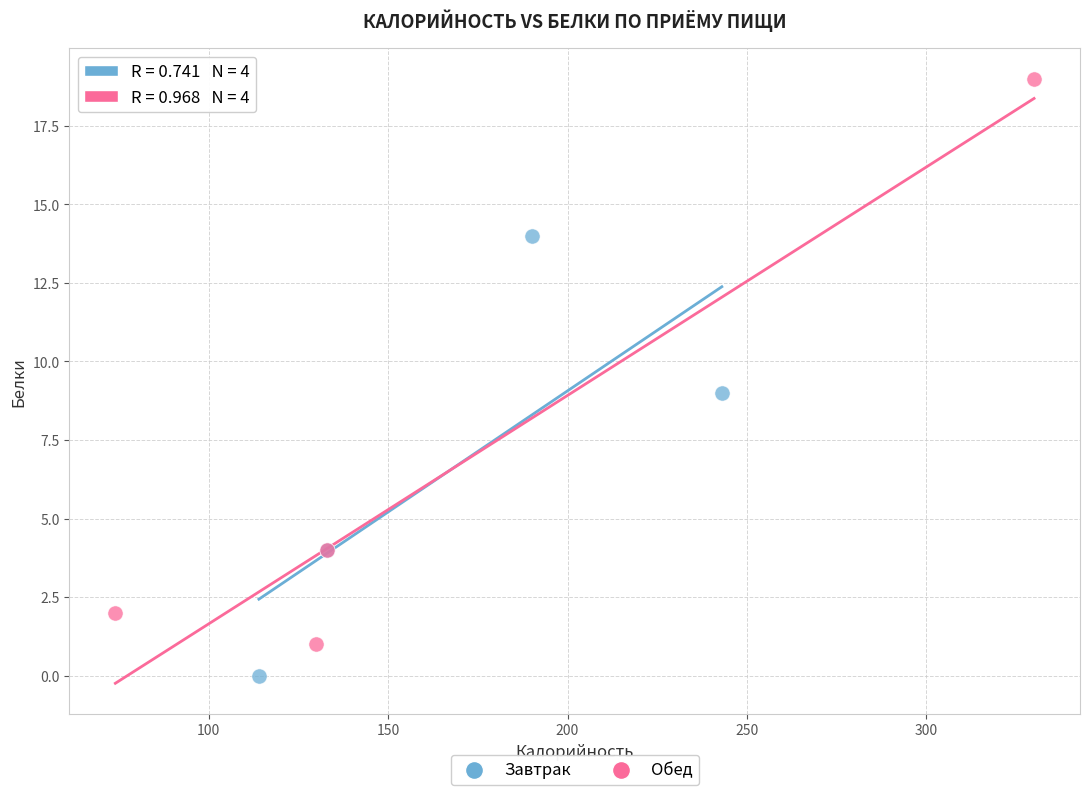

Which series contains the highest Y value?

Обед